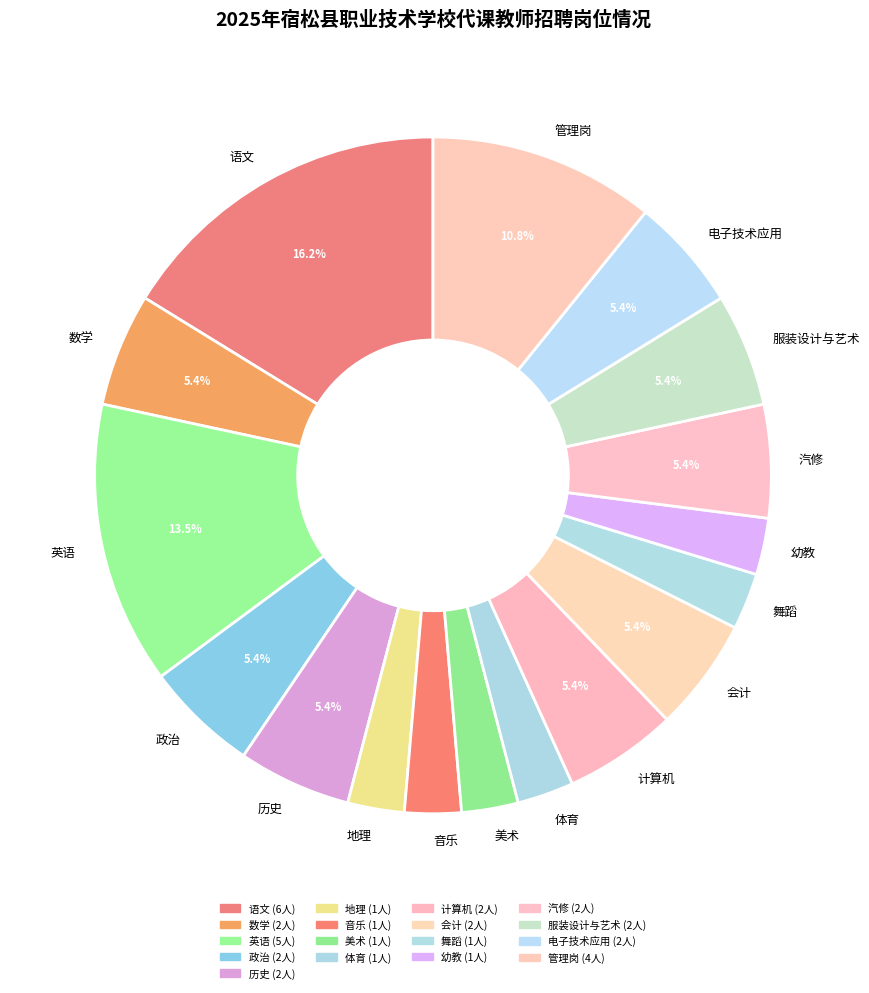

Does any single category account for the majority?

No